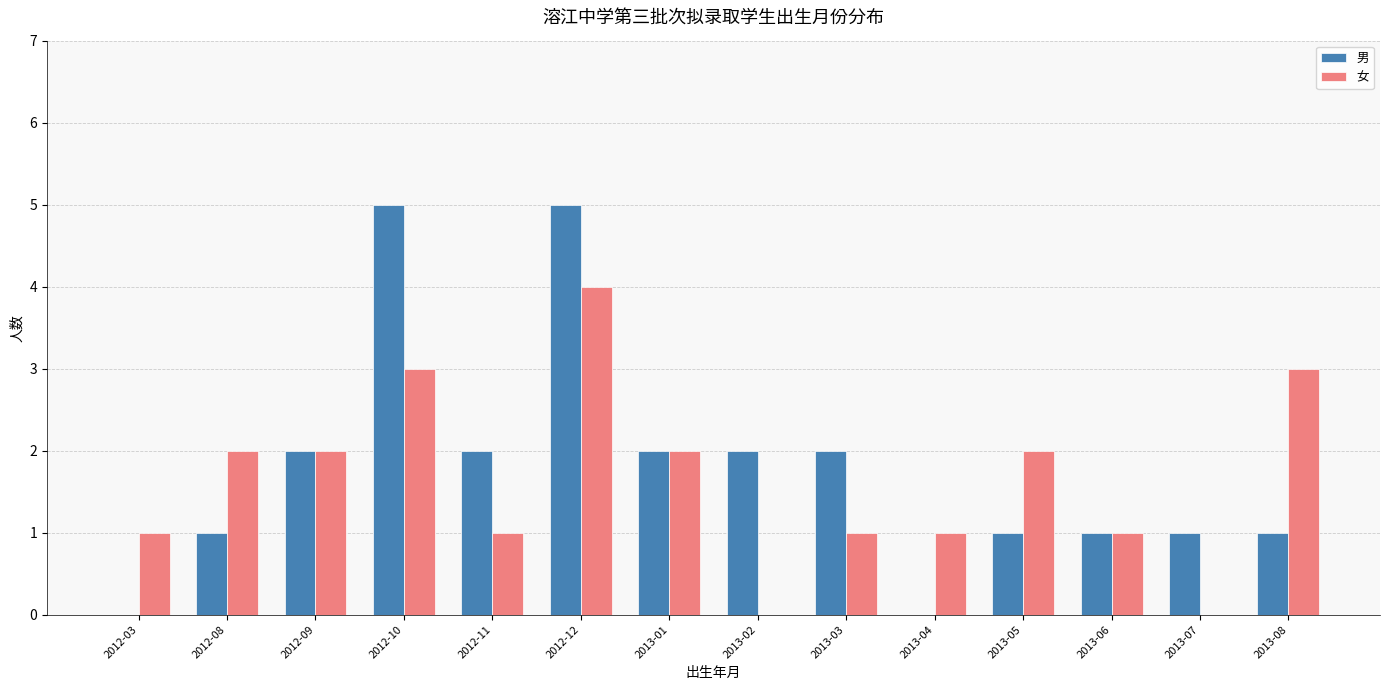

Count the number of categories in the chart.

14